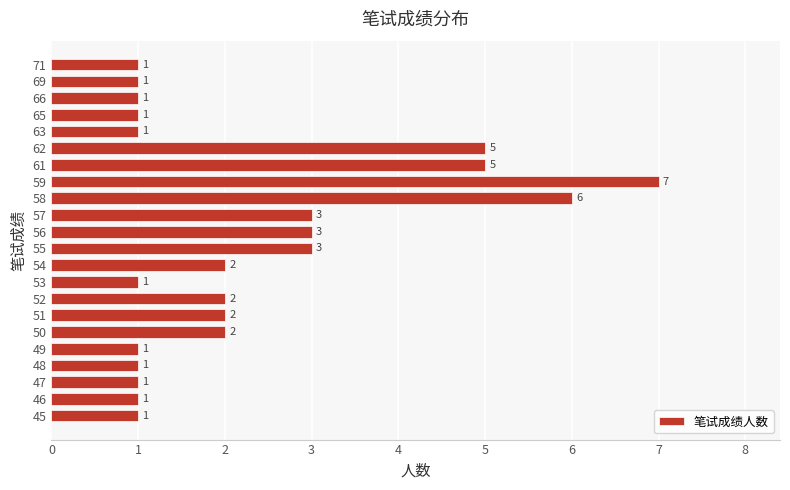

What is the greatest value displayed?

7